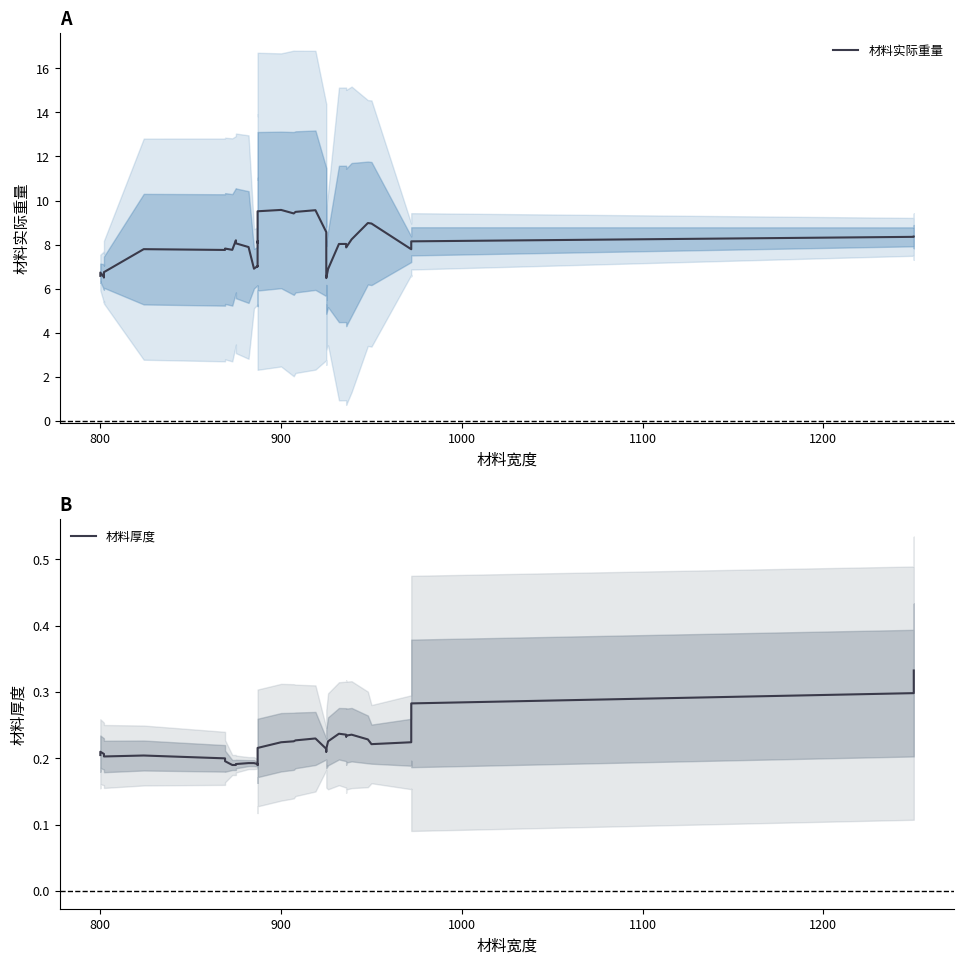

What are all the series names shown in the legend?

材料实际重量, 材料厚度